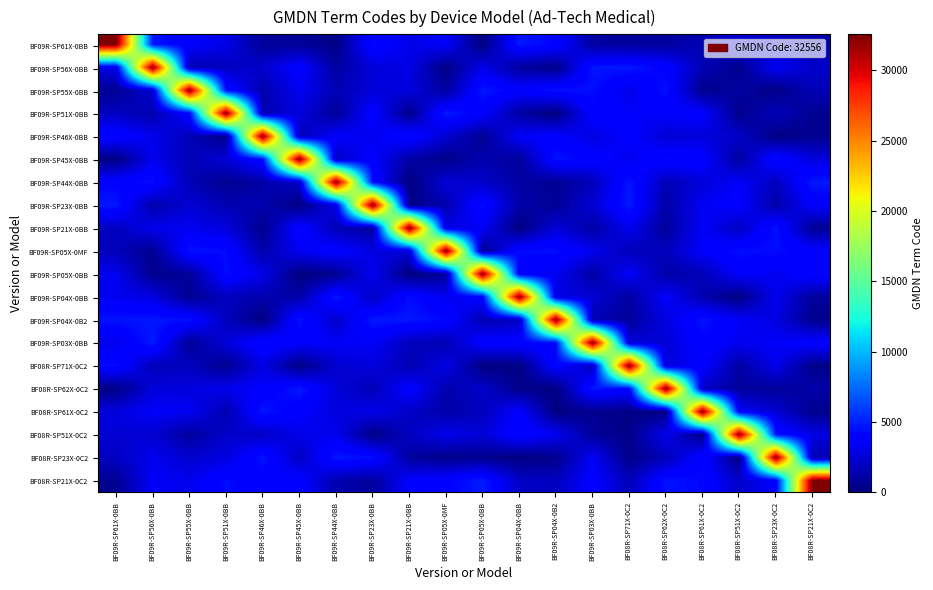

What is the spread (max minus min) of values at BF08R-SP21X-0C2?

32129.3